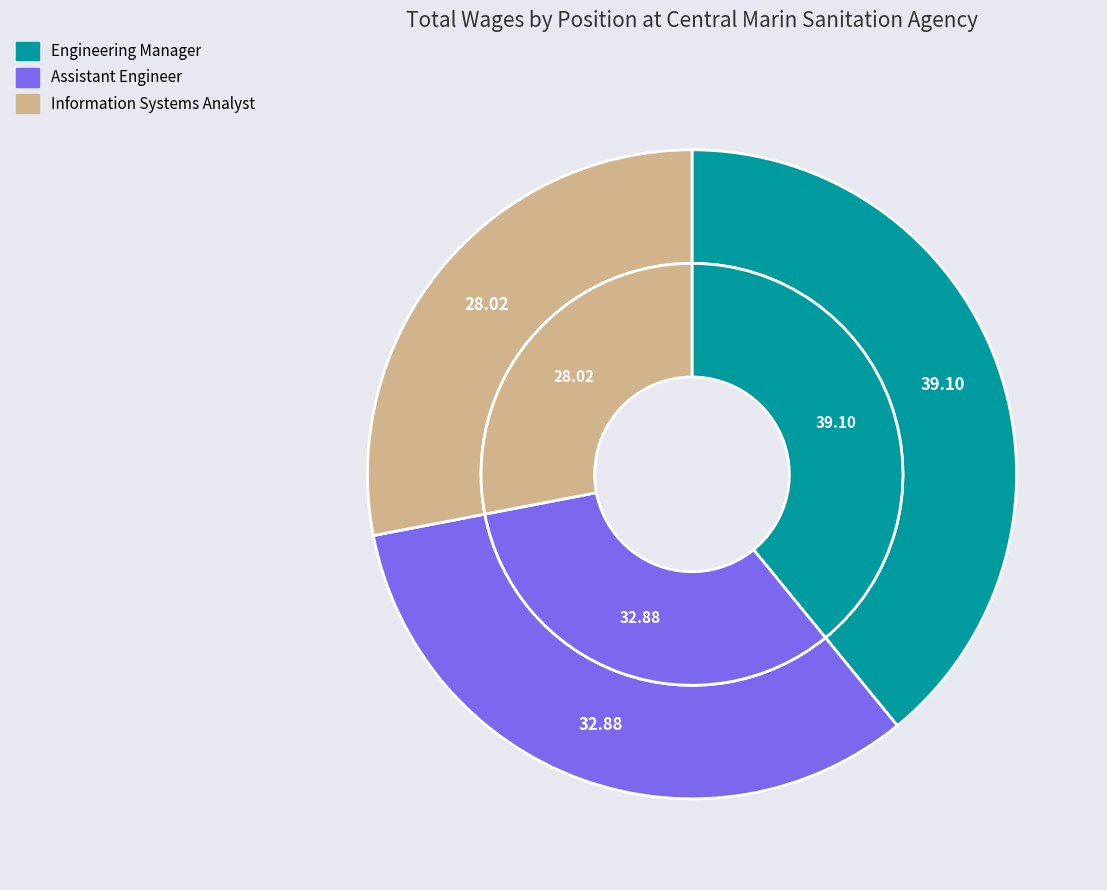

Rank the categories by value from lowest to highest.

Information Systems Analyst, Assistant Engineer, Engineering Manager